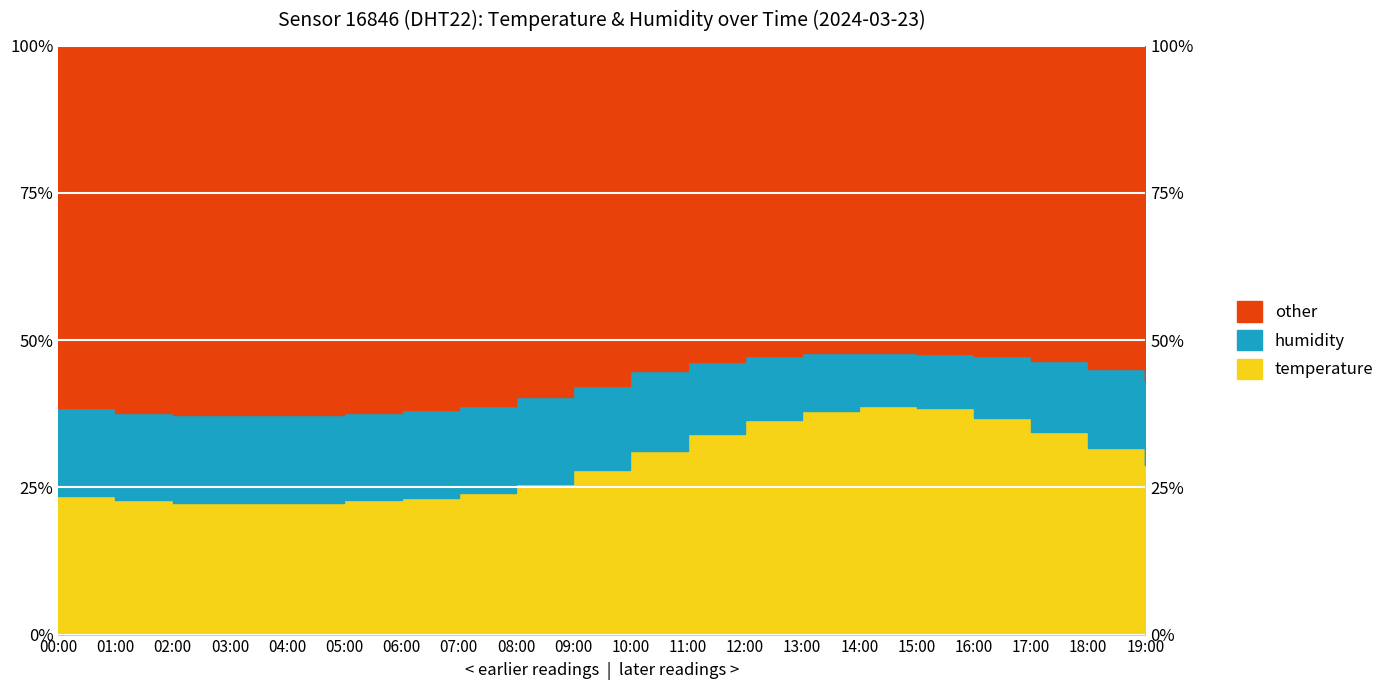

Which has a higher value, 00:00 or 17:00?

17:00